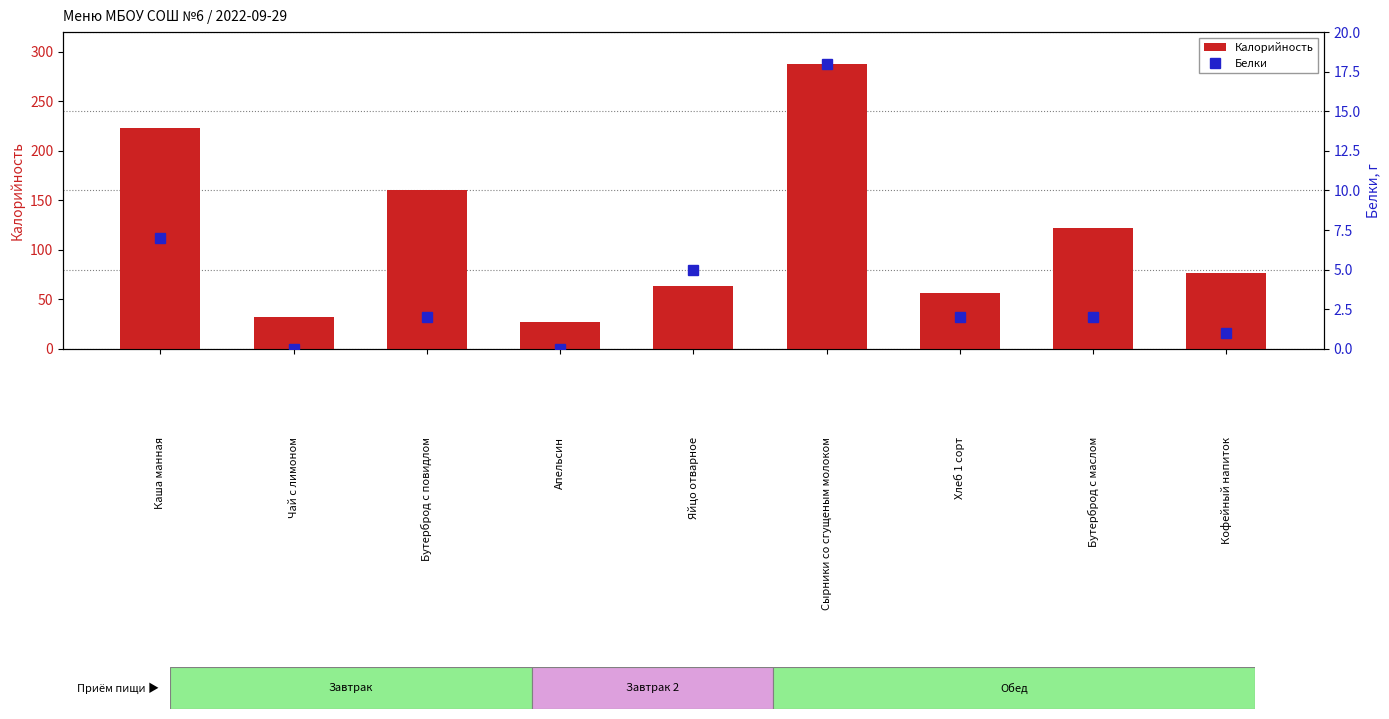

Rank the categories by Калорийность value from highest to lowest.

Сырники со сгущеным молоком, Каша манная, Бутерброд с повидлом, Бутерброд с маслом, Кофейный напиток, Яйцо отварное, Хлеб 1 сорт, Чай с лимоном, Апельсин